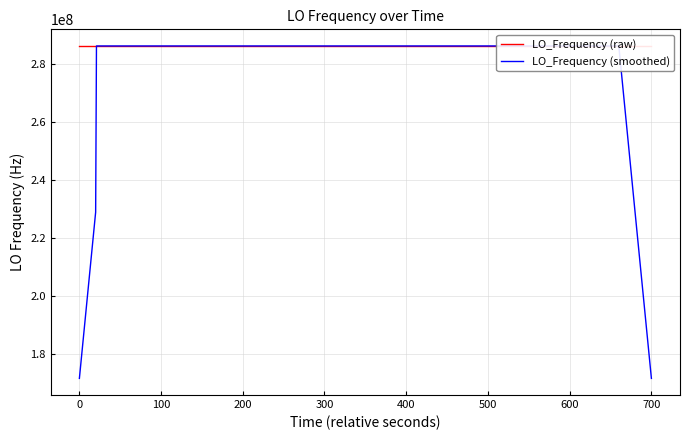

What is the maximum value for LO_Frequency (smoothed)?

286047003.5